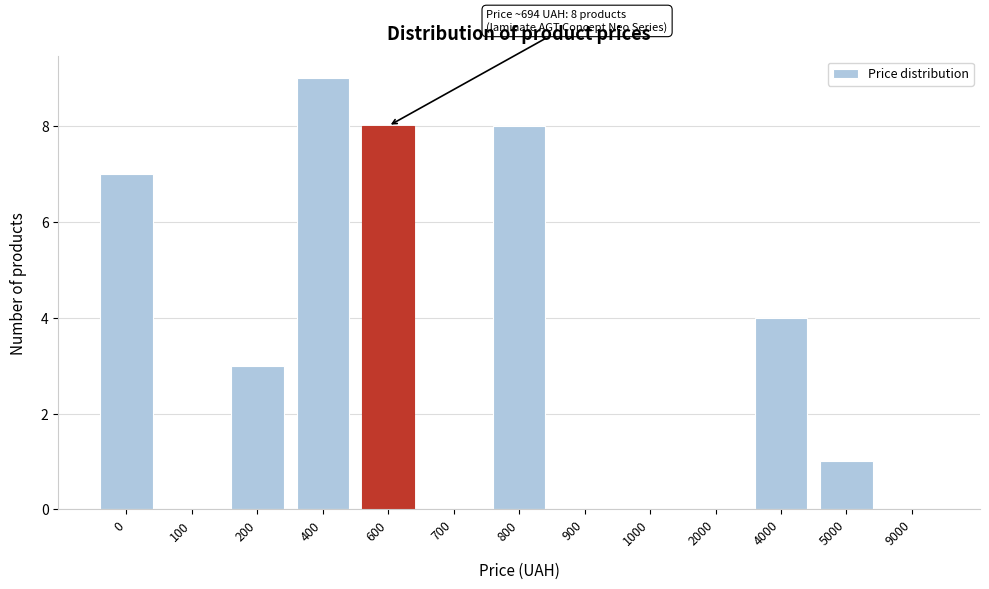

Reading left to right, transcribe all the data shown in this chart.

0=7	100=0	200=3	400=9	600=8	700=0	800=8	900=0	1000=0	2000=0	4000=4	5000=1	9000=0